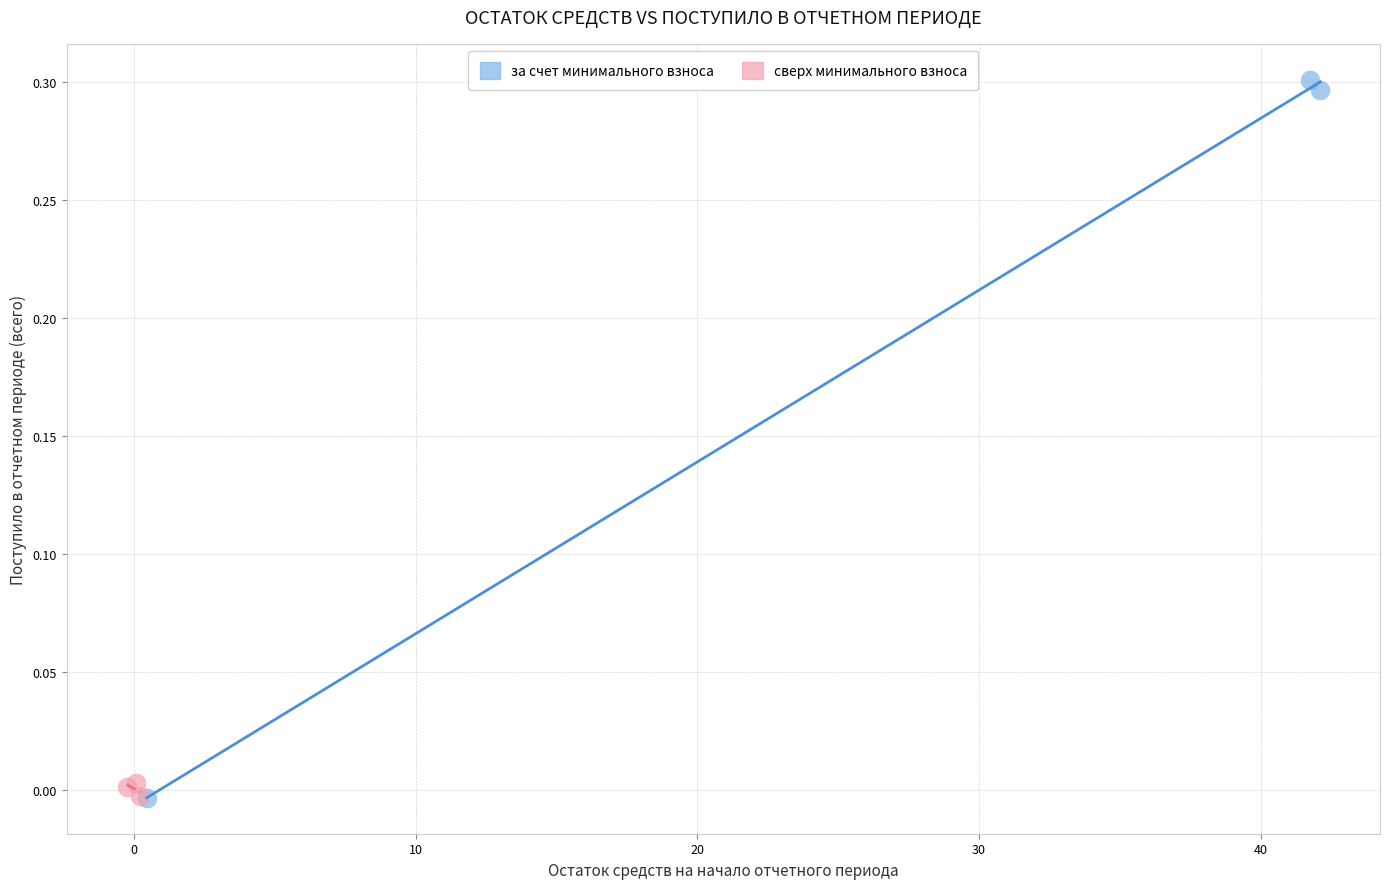

Which series has the largest Y range (max minus min)?

за счет минимального взноса